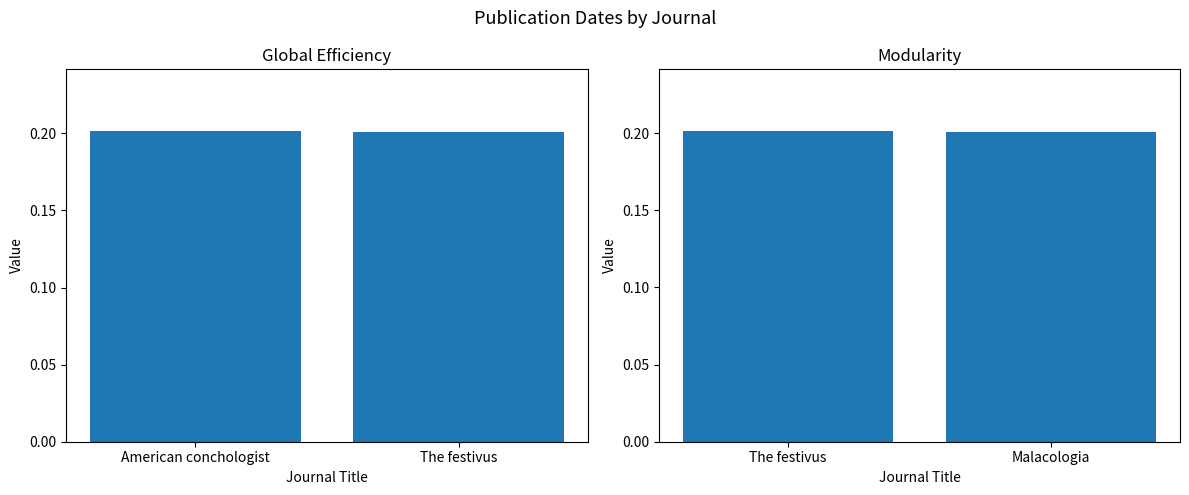

List the labels in order of value, largest first.

The festivus, Malacologia